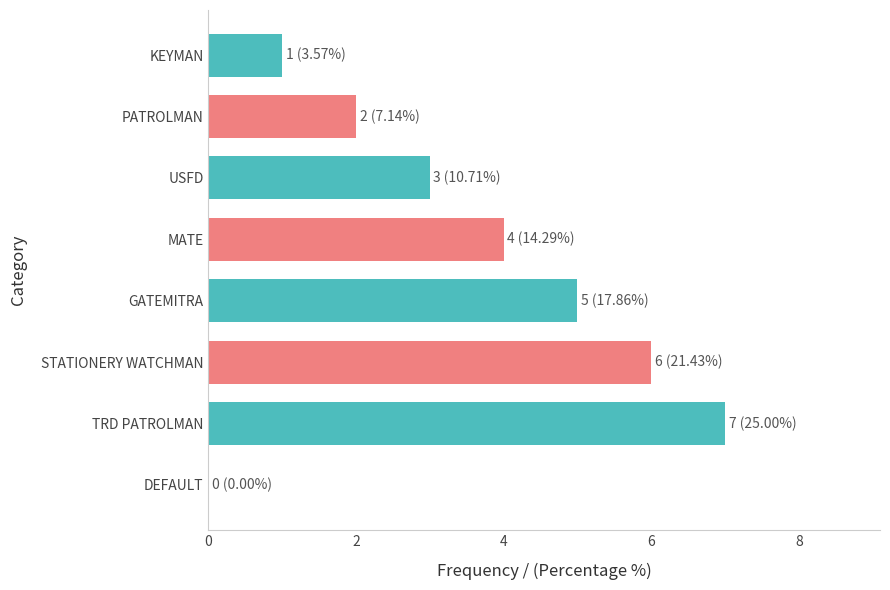

Are the bars horizontal?

Yes